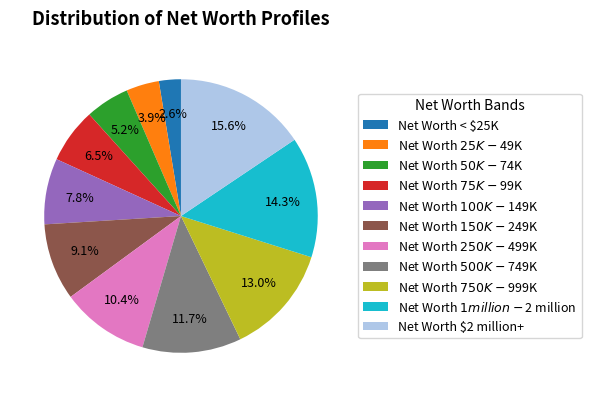

How many segments does this pie chart have?

11